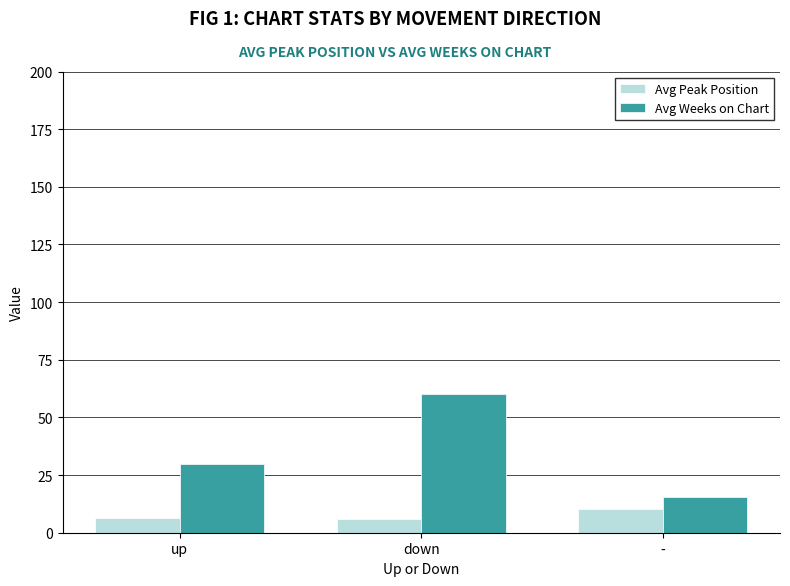

At how many categories does at least one series exceed 59?

1